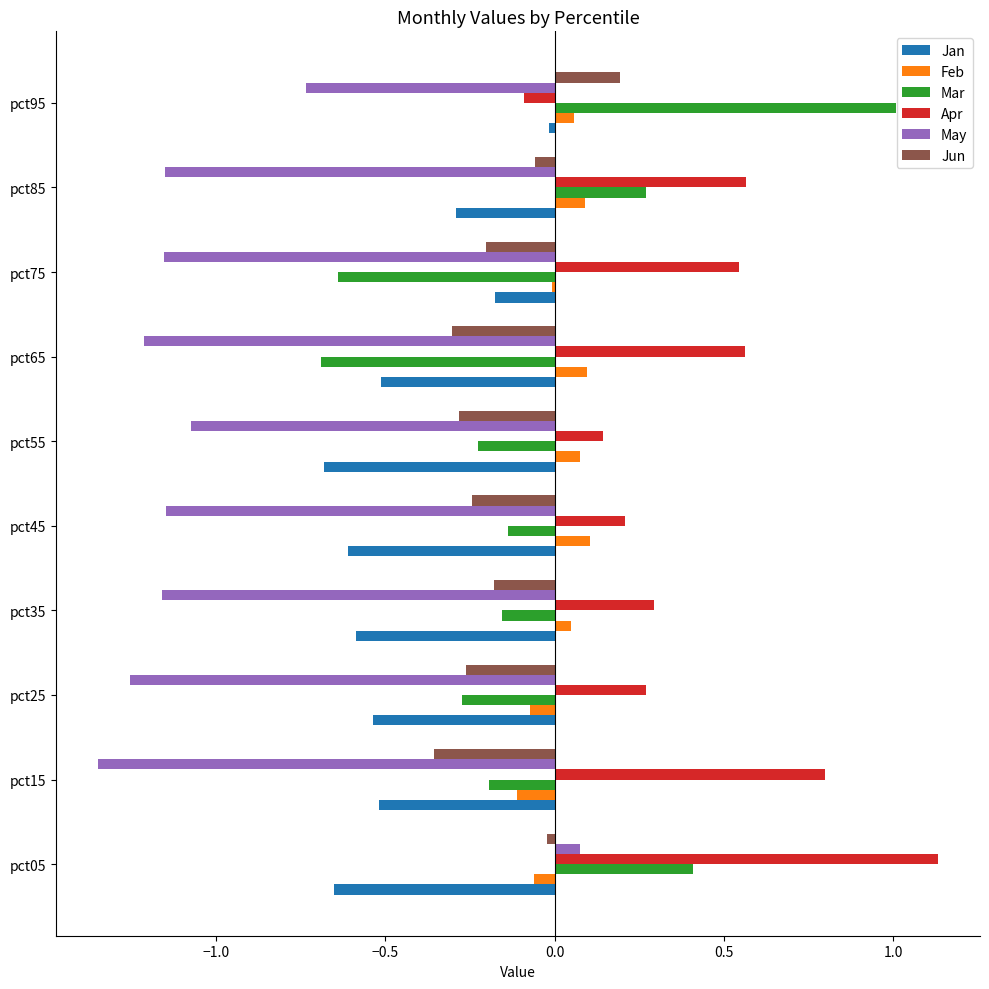

Count the number of data series in this chart.

6